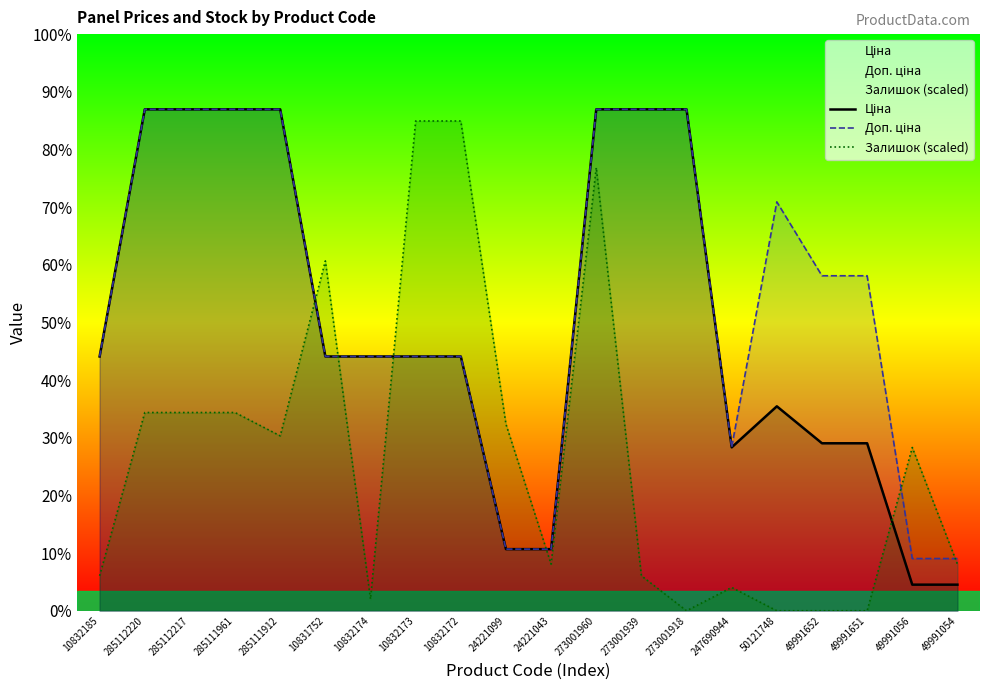

What is the label of the 12th point from the left?

273001960